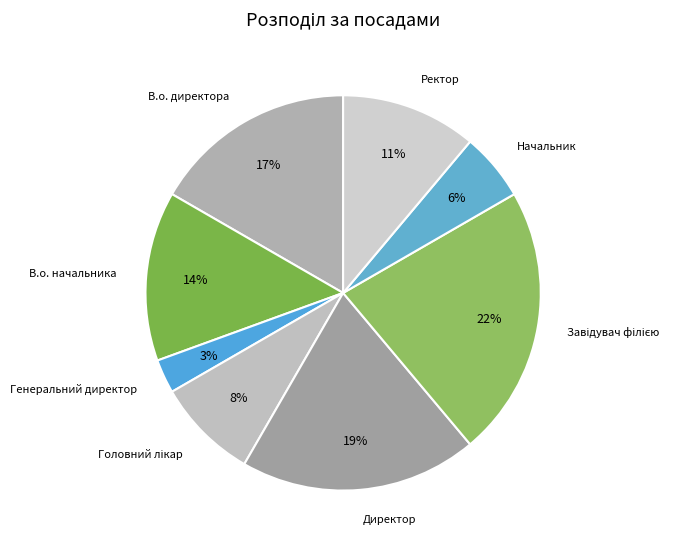

Count the number of slices in the pie.

8